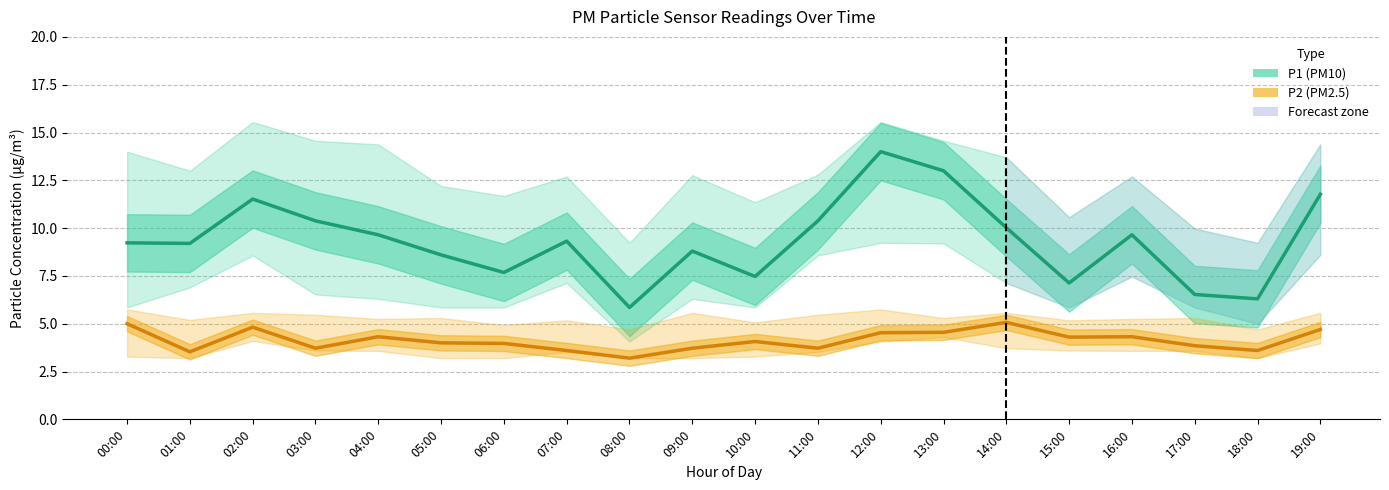

How many lines are shown in the chart?

2